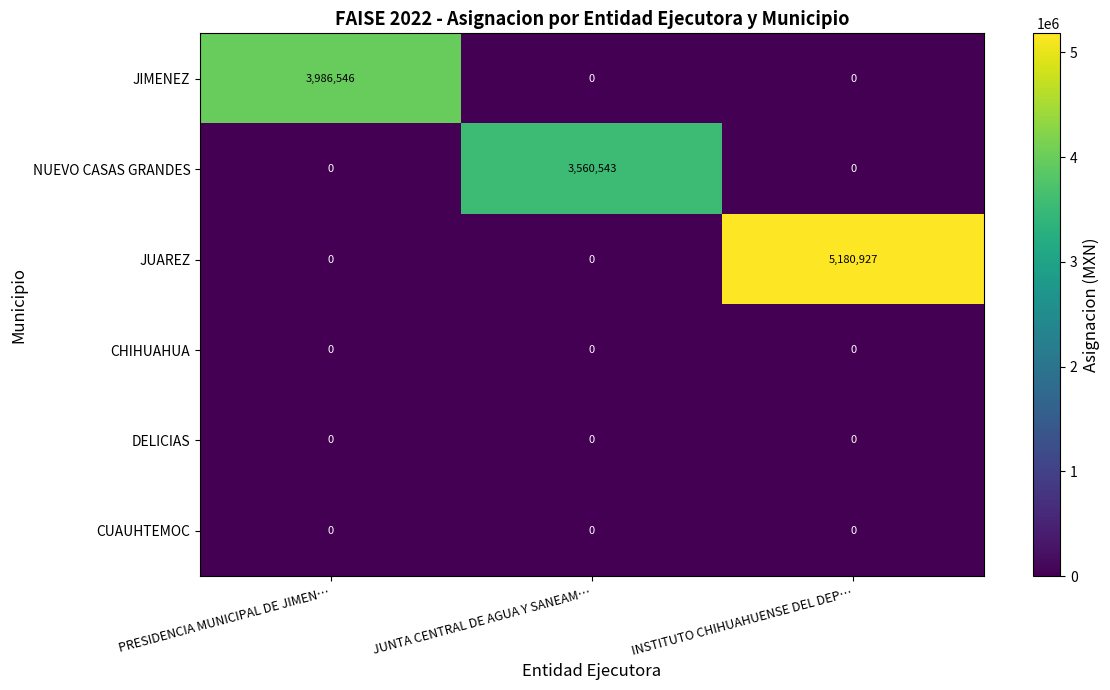

Reading left to right, what are all the values shown in this chart?

JIMENEZ: PRESIDENCIA MUNICIPAL DE JIMEN…=3986546	JUNTA CENTRAL DE AGUA Y SANEAM…=0	INSTITUTO CHIHUAHUENSE DEL DEP…=0
NUEVO CASAS GRANDES: PRESIDENCIA MUNICIPAL DE JIMEN…=0	JUNTA CENTRAL DE AGUA Y SANEAM…=3560543	INSTITUTO CHIHUAHUENSE DEL DEP…=0
JUAREZ: PRESIDENCIA MUNICIPAL DE JIMEN…=0	JUNTA CENTRAL DE AGUA Y SANEAM…=0	INSTITUTO CHIHUAHUENSE DEL DEP…=5180927
CHIHUAHUA: PRESIDENCIA MUNICIPAL DE JIMEN…=0	JUNTA CENTRAL DE AGUA Y SANEAM…=0	INSTITUTO CHIHUAHUENSE DEL DEP…=0
DELICIAS: PRESIDENCIA MUNICIPAL DE JIMEN…=0	JUNTA CENTRAL DE AGUA Y SANEAM…=0	INSTITUTO CHIHUAHUENSE DEL DEP…=0
CUAUHTEMOC: PRESIDENCIA MUNICIPAL DE JIMEN…=0	JUNTA CENTRAL DE AGUA Y SANEAM…=0	INSTITUTO CHIHUAHUENSE DEL DEP…=0